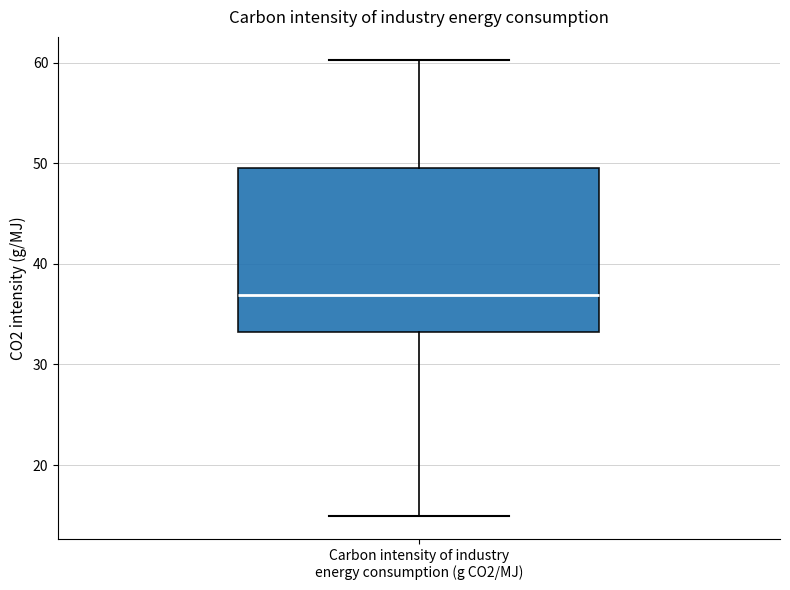

Read this box plot against the y-axis: the position of the median line, the range covered by the box, and the ends of both whiskers. The values are not printed on the chart, so give them approximately, as read against the axis.

median 37, box 33 to 50, whiskers 15 to 60